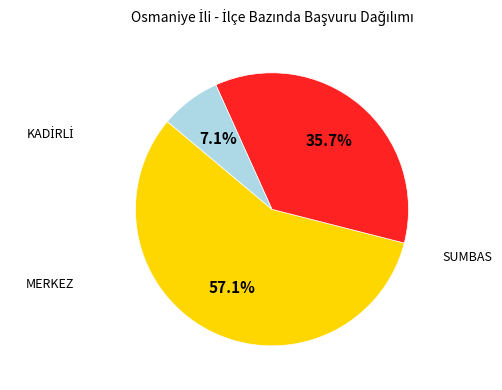

Is the sum of MERKEZ and KADİRLİ greater than half?

Yes